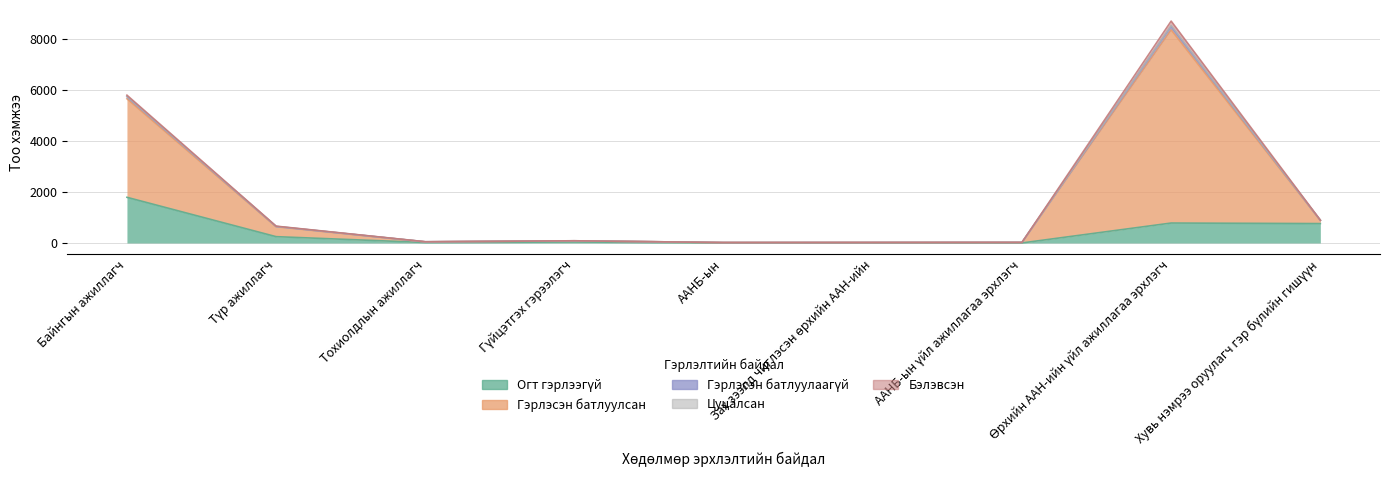

What is the lowest value of the Огт гэрлээгүй series?

2